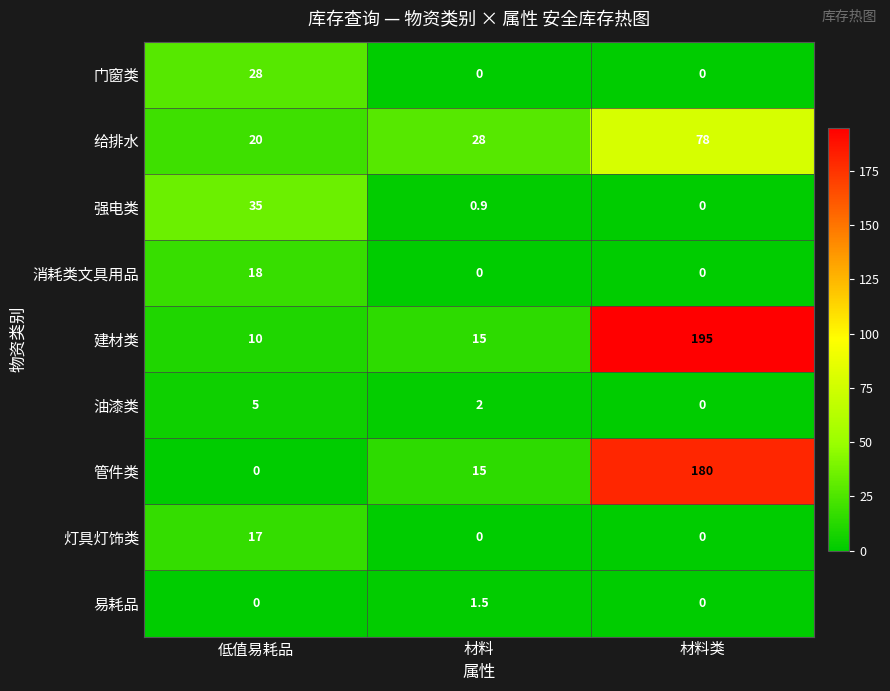

Count the number of categories in the chart.

3